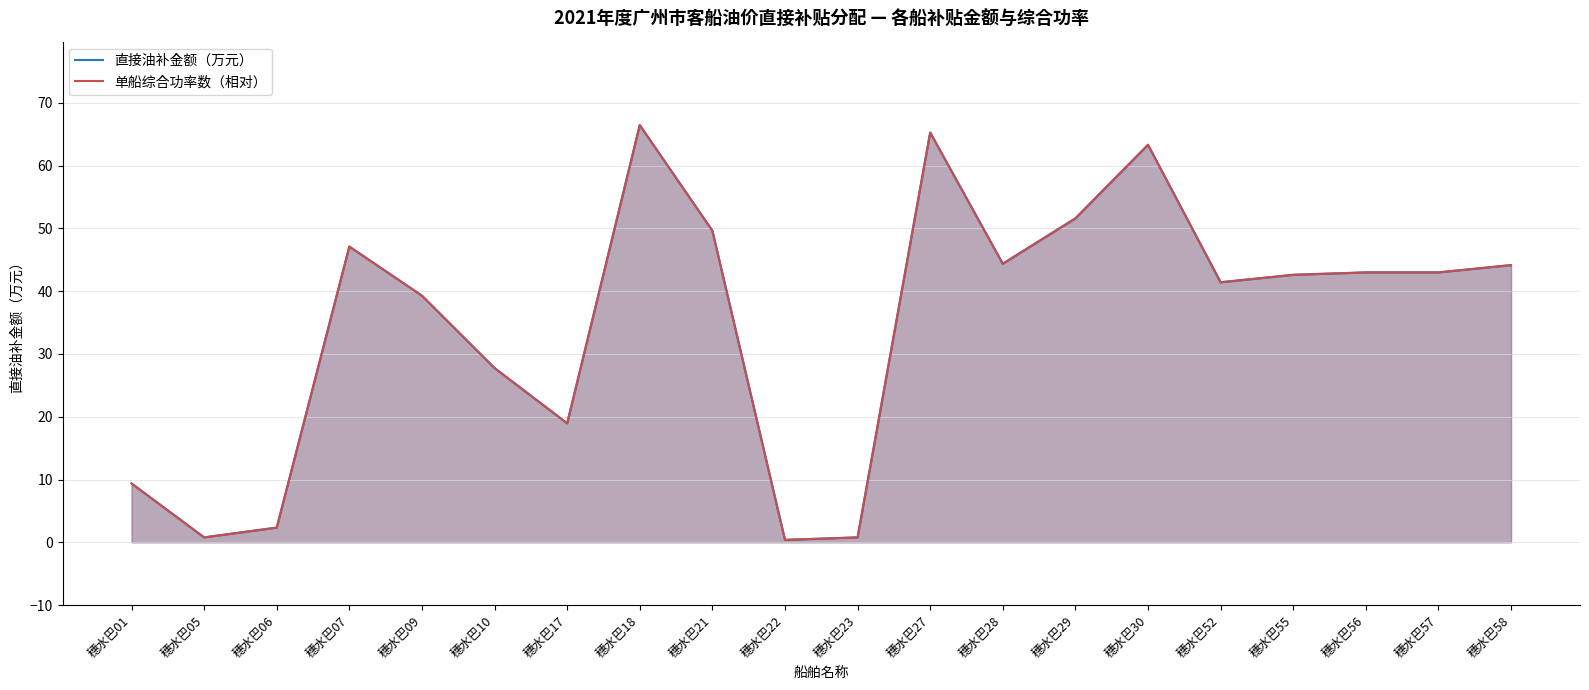

What is the difference between the second highest and second lowest values in the 单船综合功率数（相对） series?

64.5